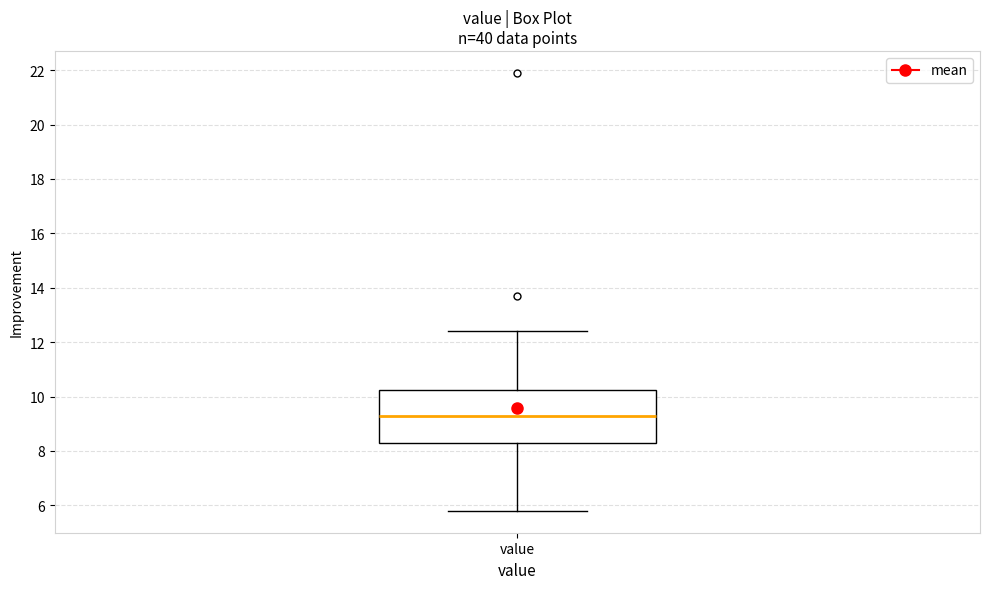

Where does the lower whisker of the box for value end on the y-axis? The values are not printed on the chart, so give them approximately, as read against the axis.

5.8